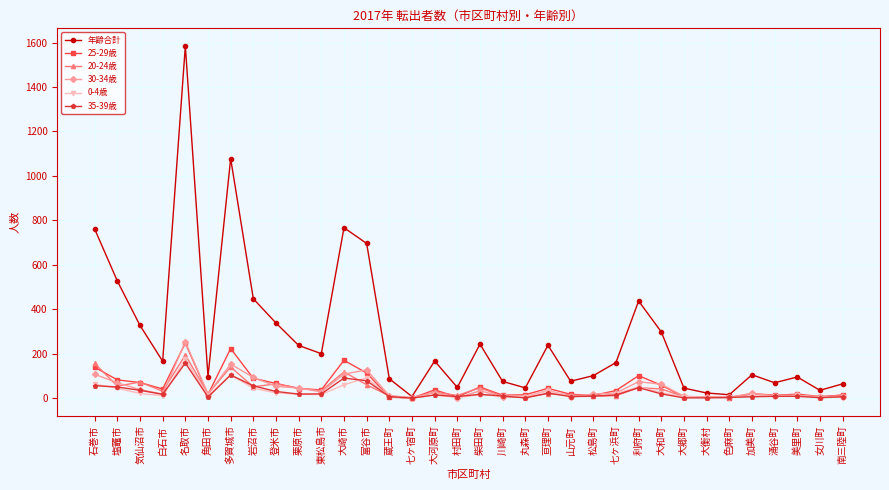

At which label does 35-39歳 reach its peak?

名取市